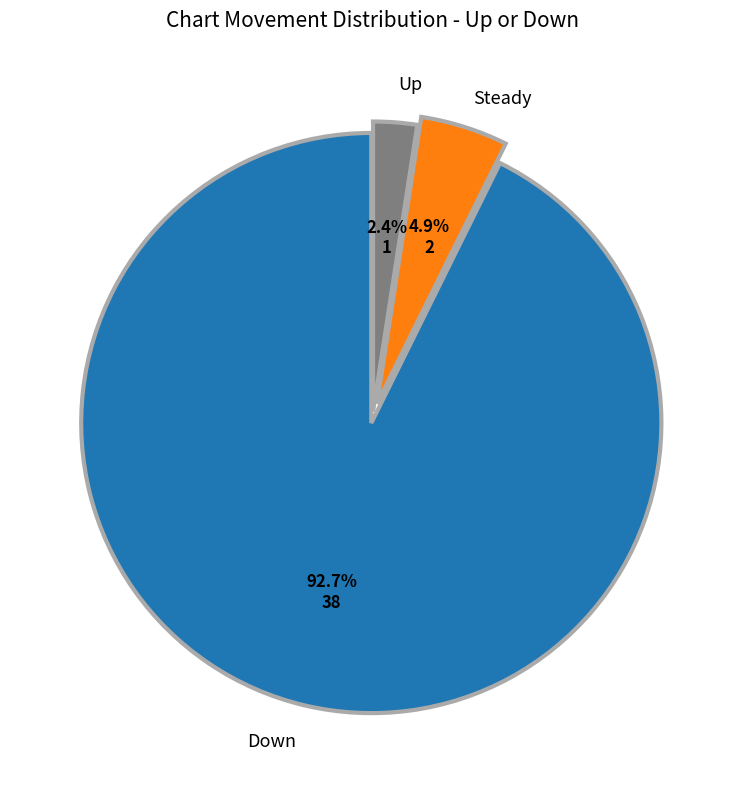

Does Up account for over 50% of the chart?

No